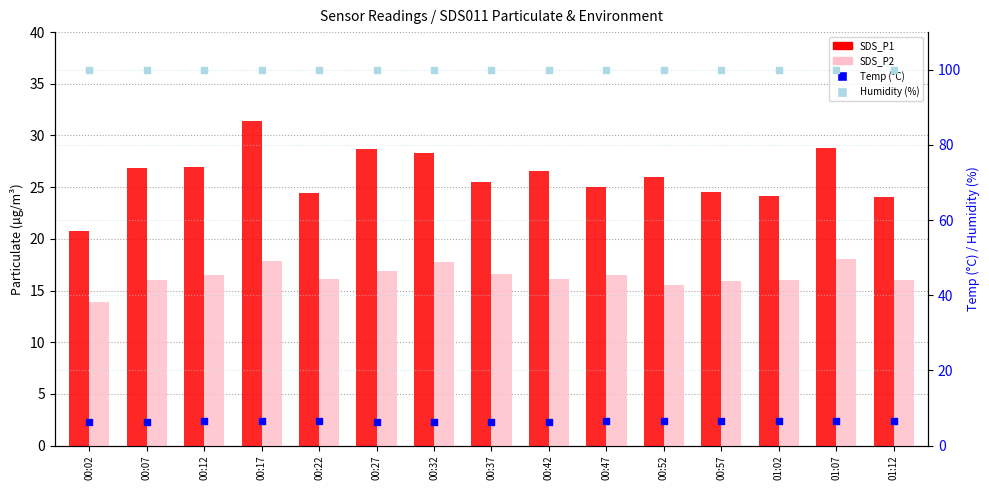

What are all the series names shown in the legend?

SDS_P1, SDS_P2, Temp (°C), Humidity (%)